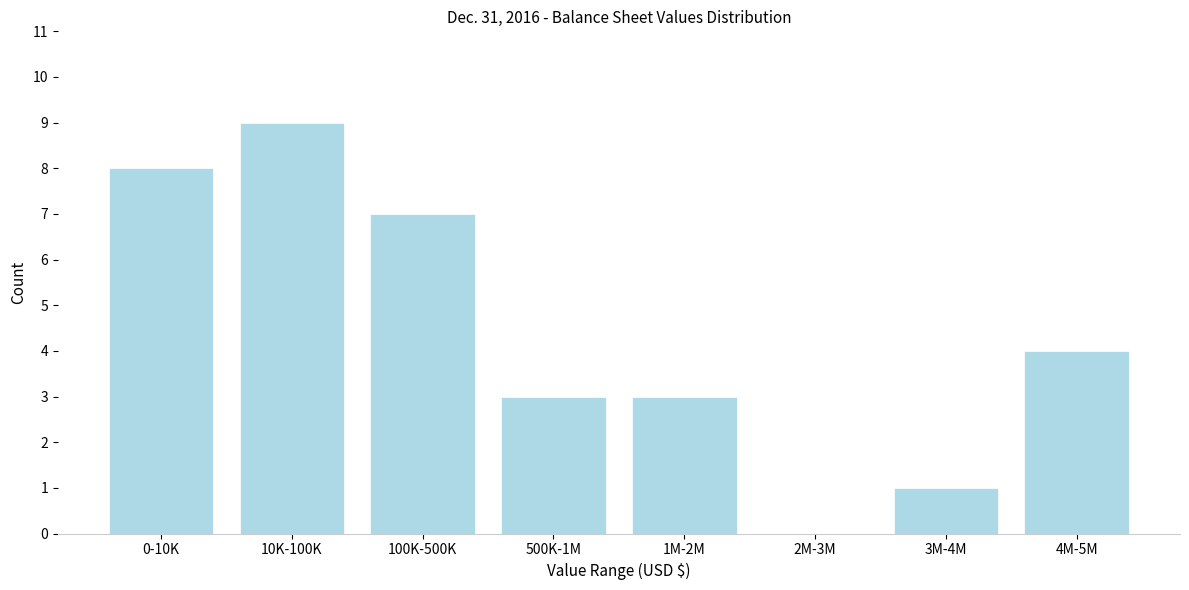

Reading right to left, extract all data points from this chart.

4M-5M=4	3M-4M=1	2M-3M=0	1M-2M=3	500K-1M=3	100K-500K=7	10K-100K=9	0-10K=8